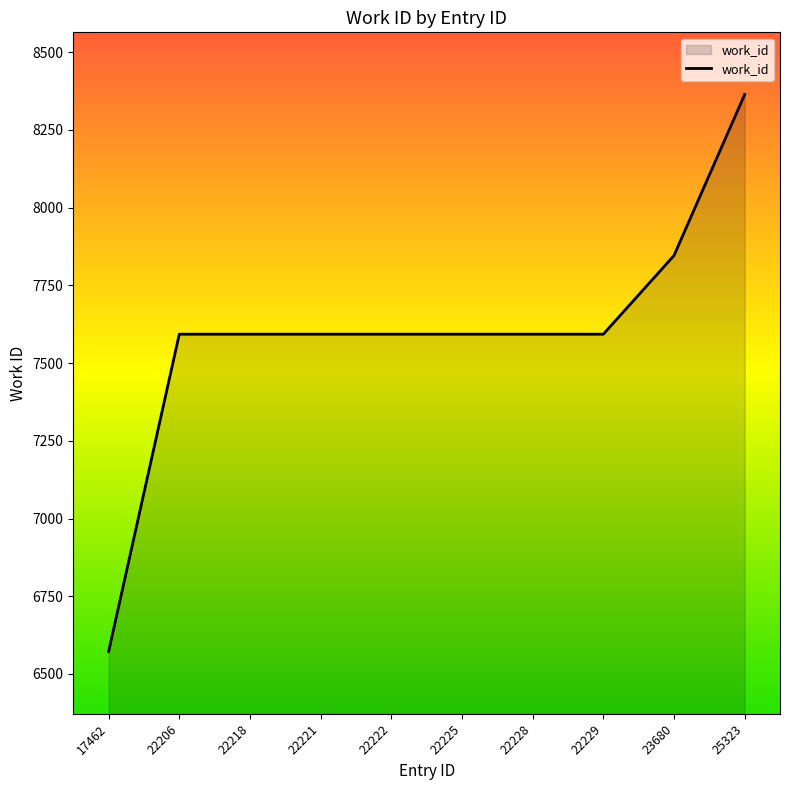

Is it true that the value at 22229 is 11444?

False